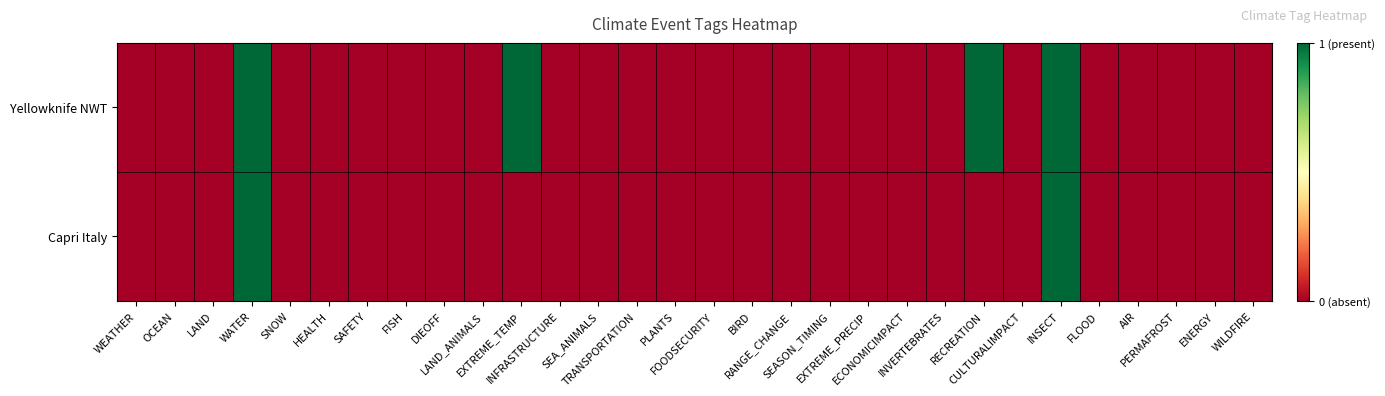

Which series changed the most between WATER and DIEOFF?

Yellowknife NWT